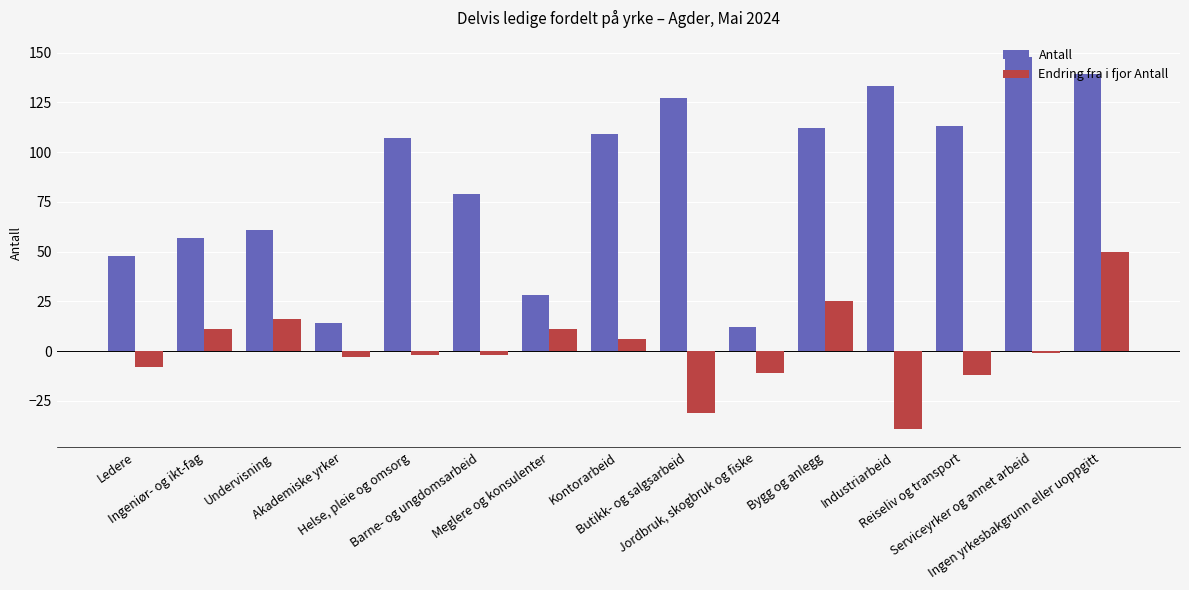

Which series has the largest total across all categories?

Antall